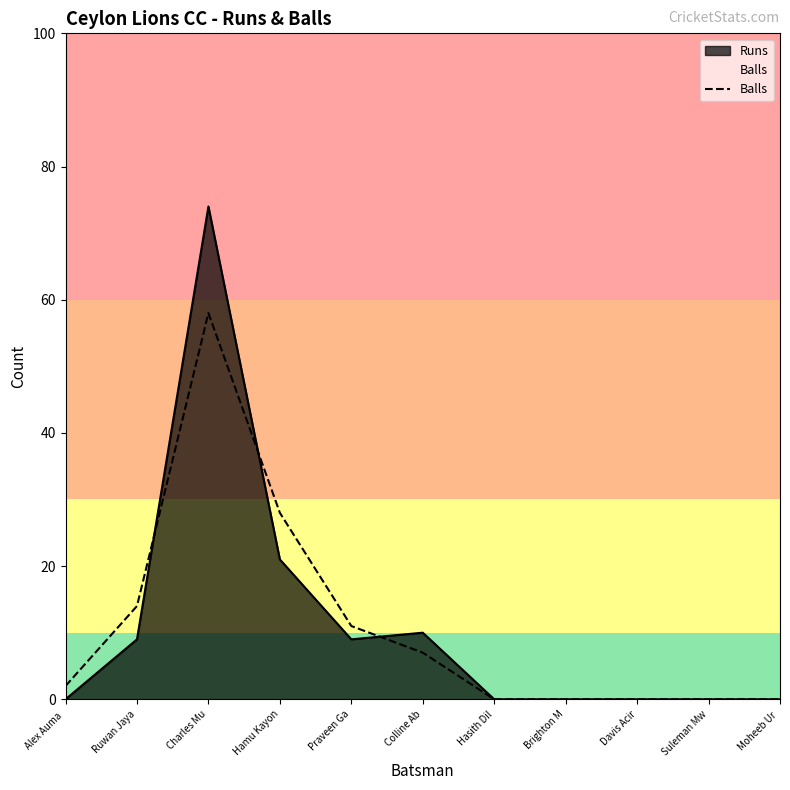

The chart shows a value of 35 at Brighton M. True or false?

False